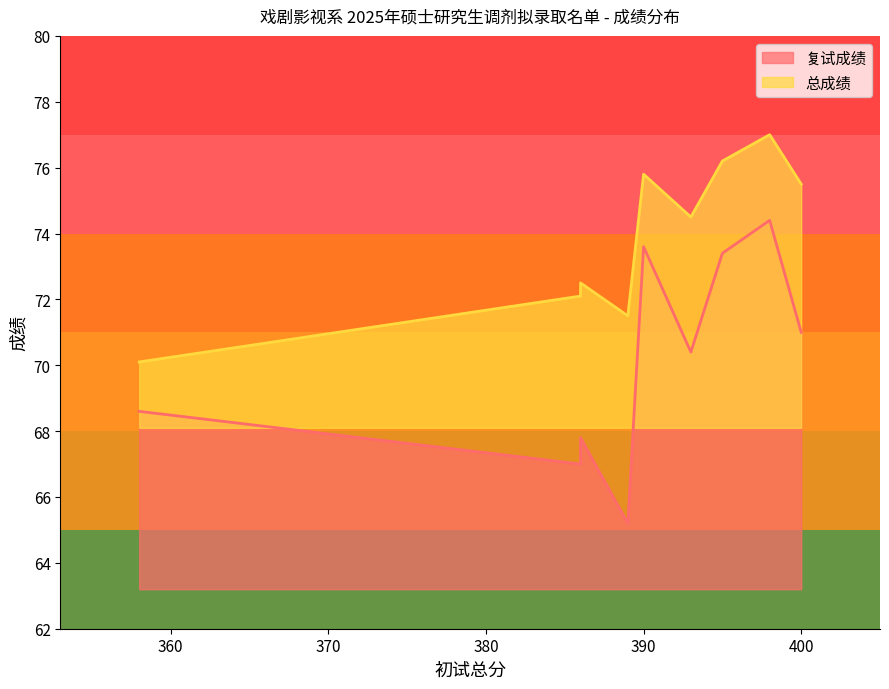

Which category has the lowest value in the 总成绩 series?

358